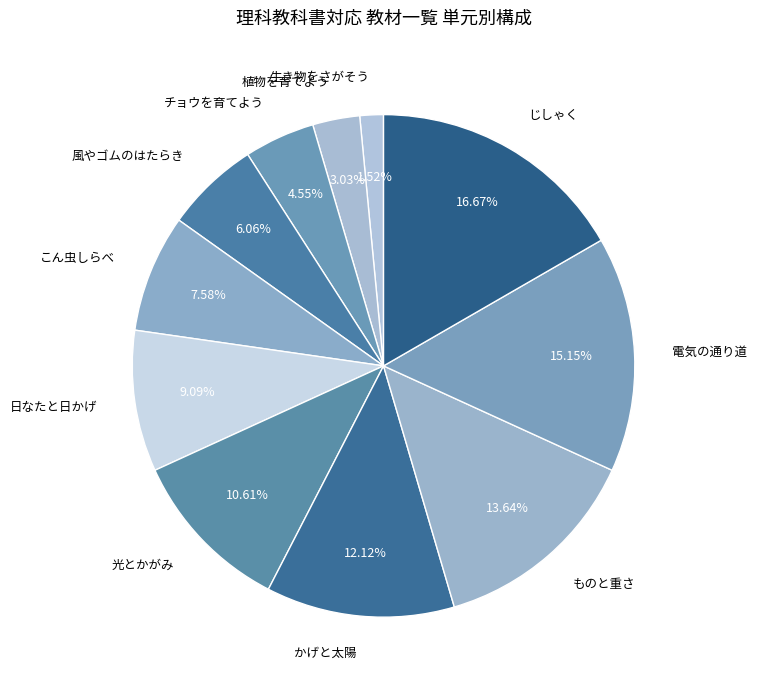

Which slice is the smallest?

生き物をさがそう